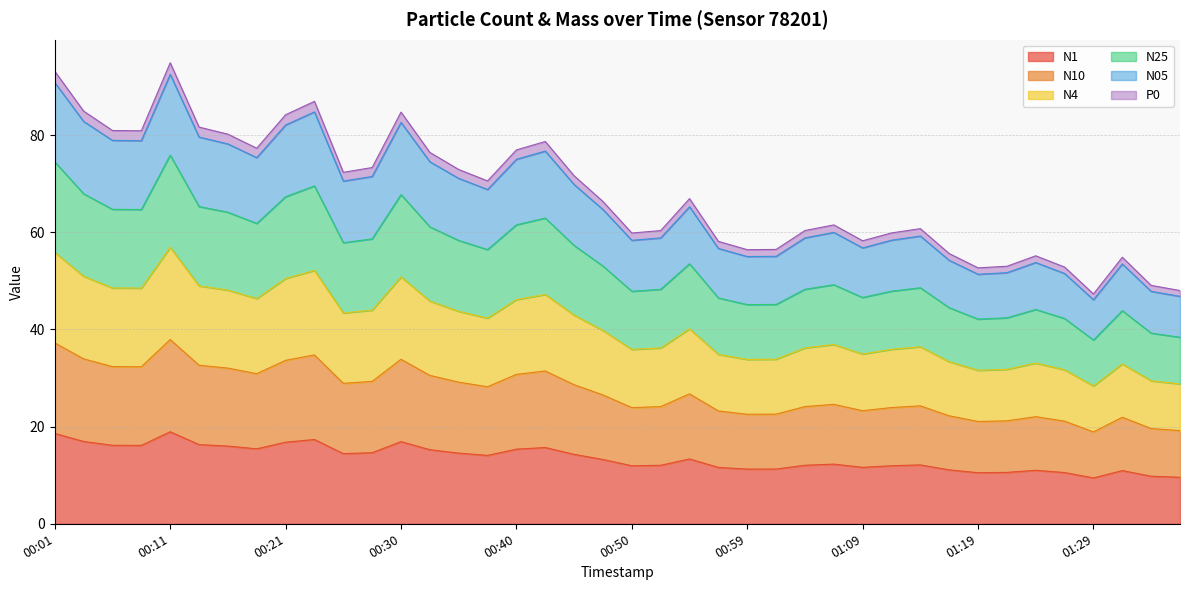

What is the lowest value of the N1 series?

9.4